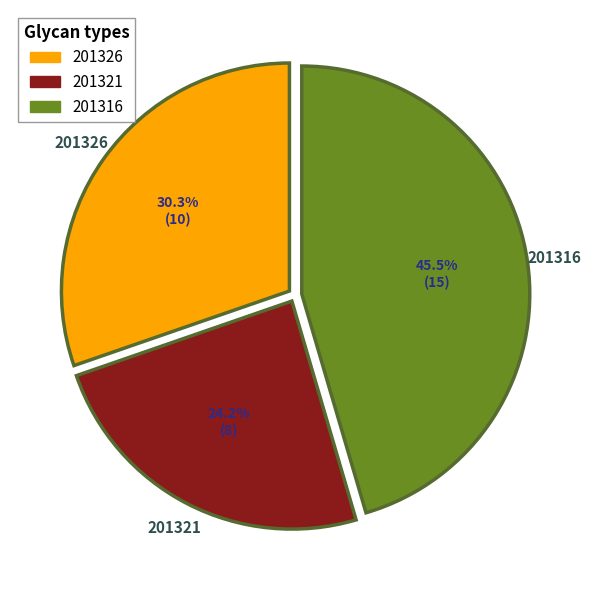

What is the ratio of the value at 201321 to the value at 201326?

0.8